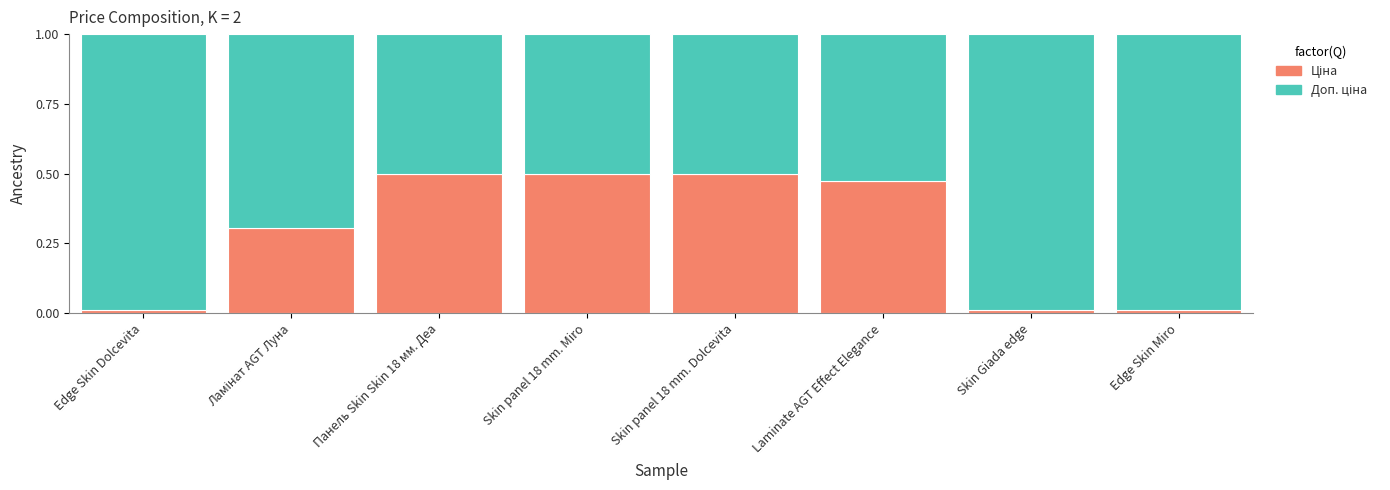

What is the total value across all series at Laminate AGT Effect Elegance?

1.0